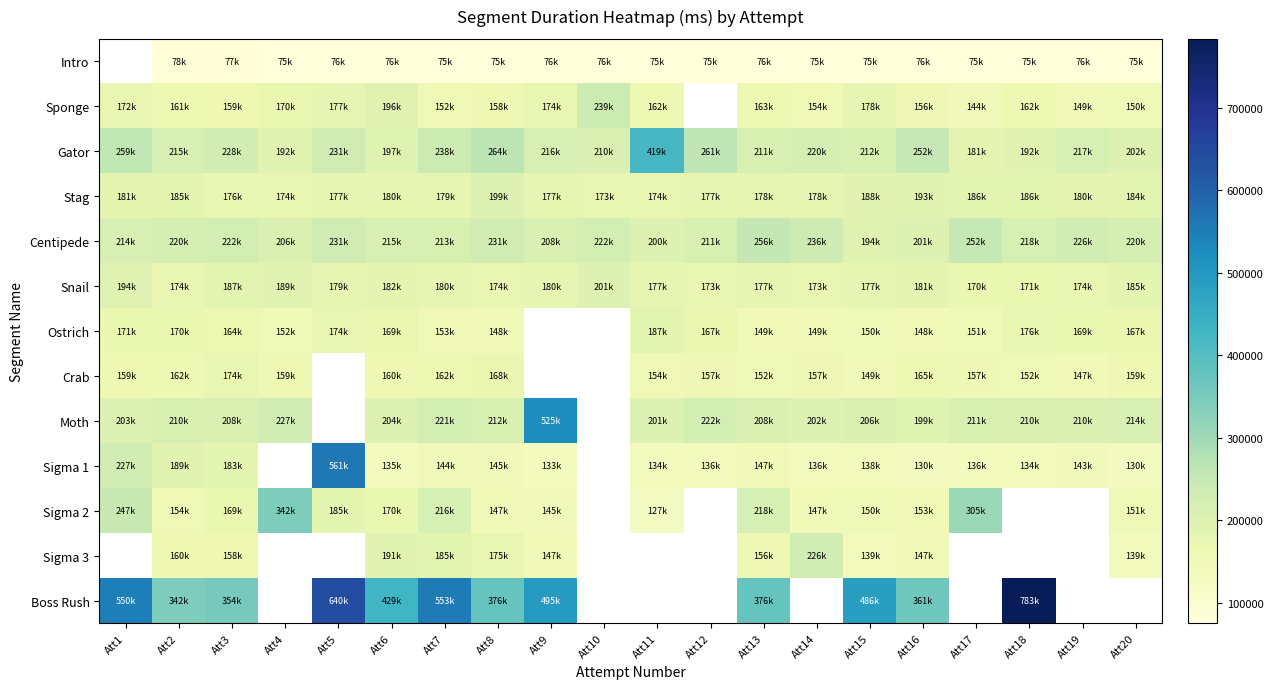

What is the difference between the maximum and minimum values in the Sigma 2 series?

214721.0